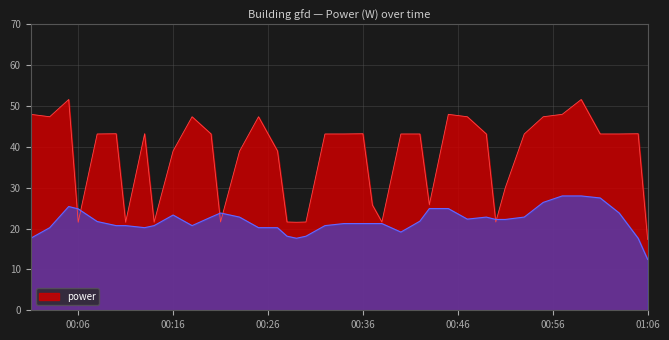

At which label does power reach its minimum?

01:06